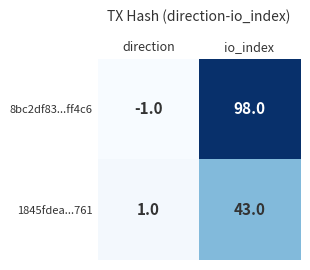

Reading left to right, transcribe all the data shown in this chart.

8bc2df83...ff4c6: direction=-1	io_index=98
1845fdea...761: direction=1	io_index=43